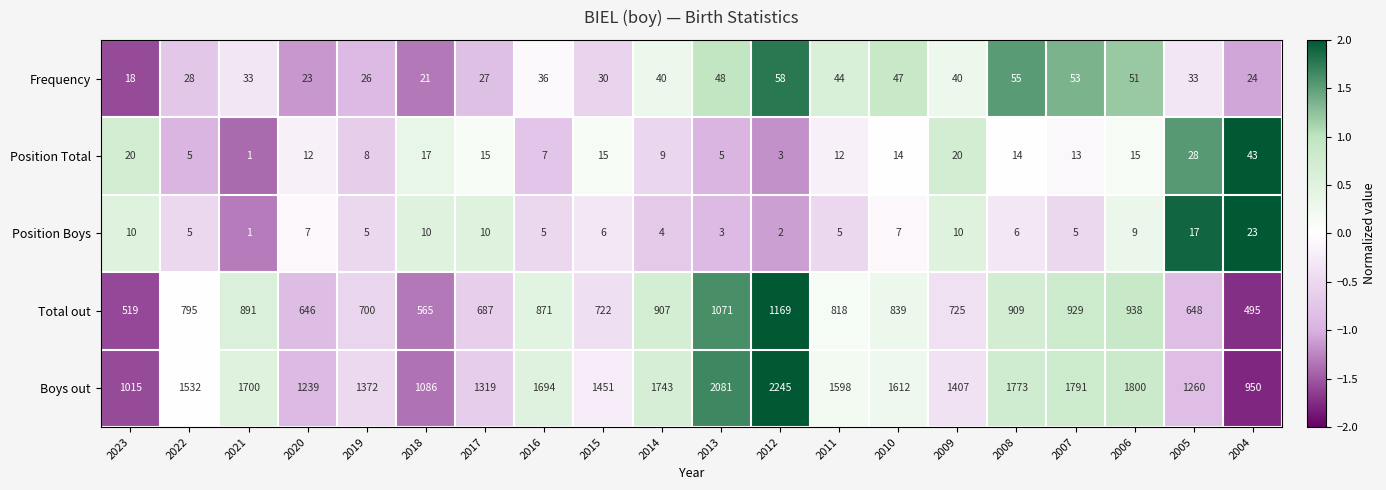

At which category is the sum across all series the highest?

2012